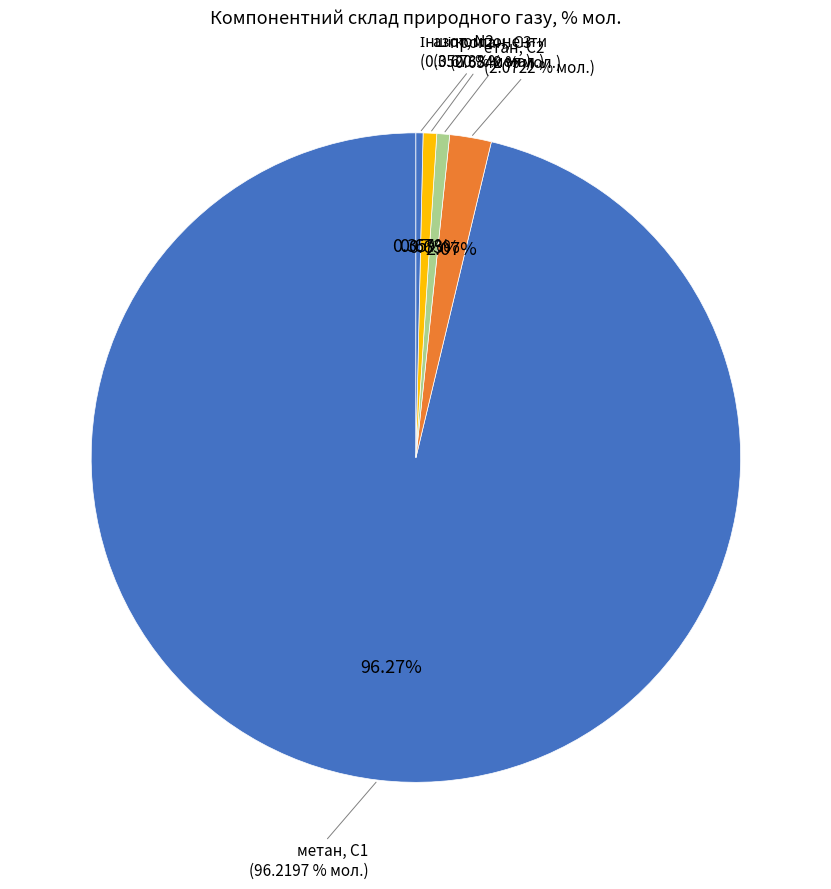

Which category has the biggest portion of the pie?

метан, С1